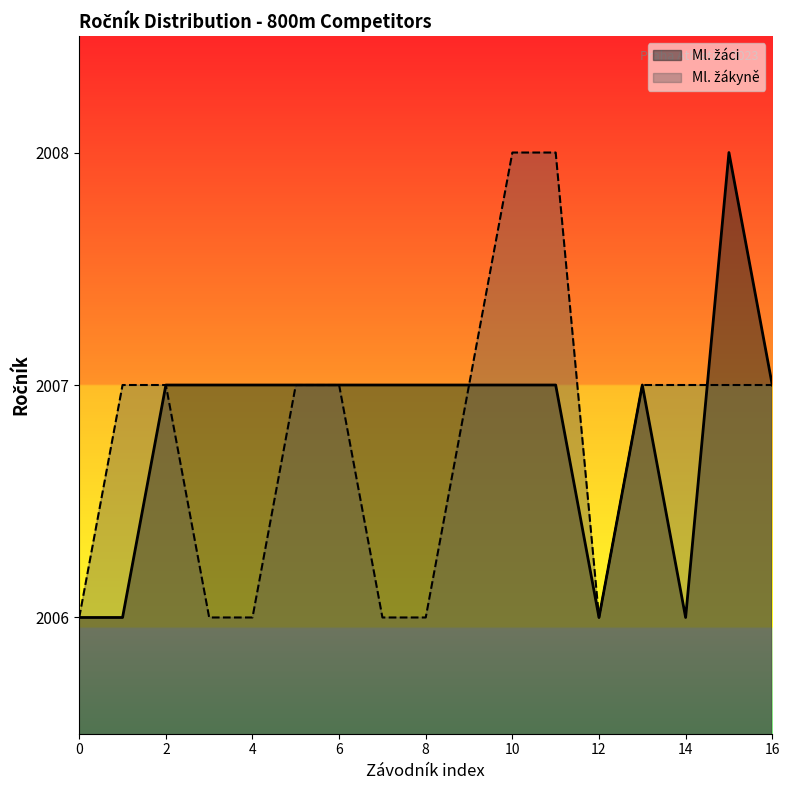

At how many categories does at least one series exceed 7?

3